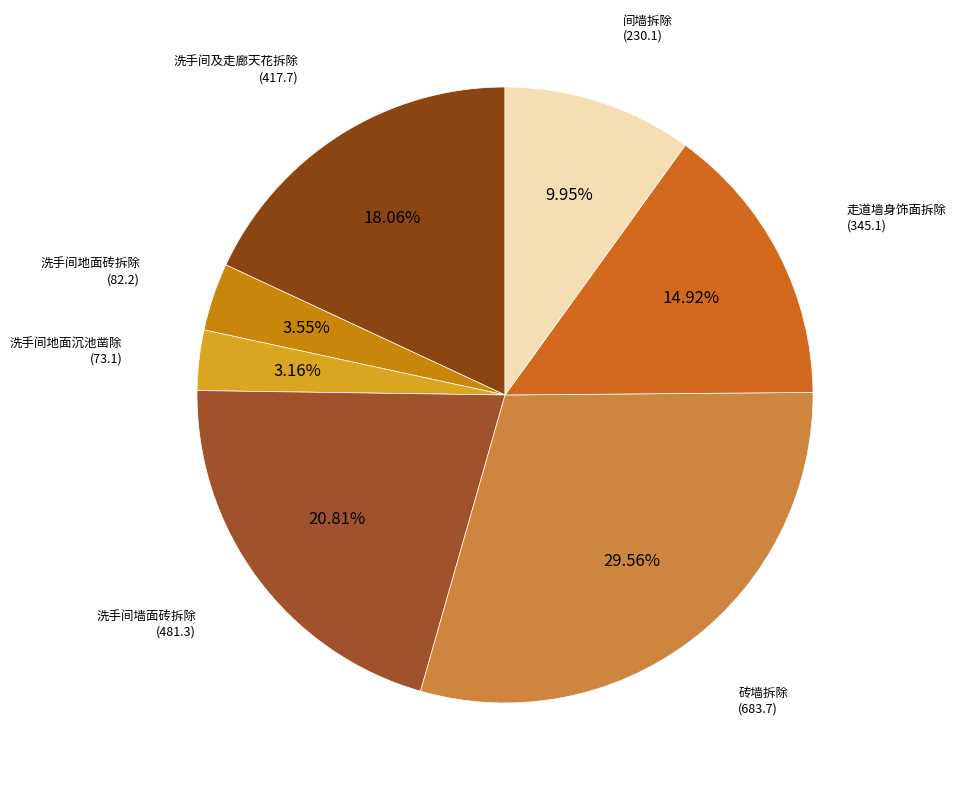

To the nearest percent, what is the difference between the largest and smallest slice percentages?

26%